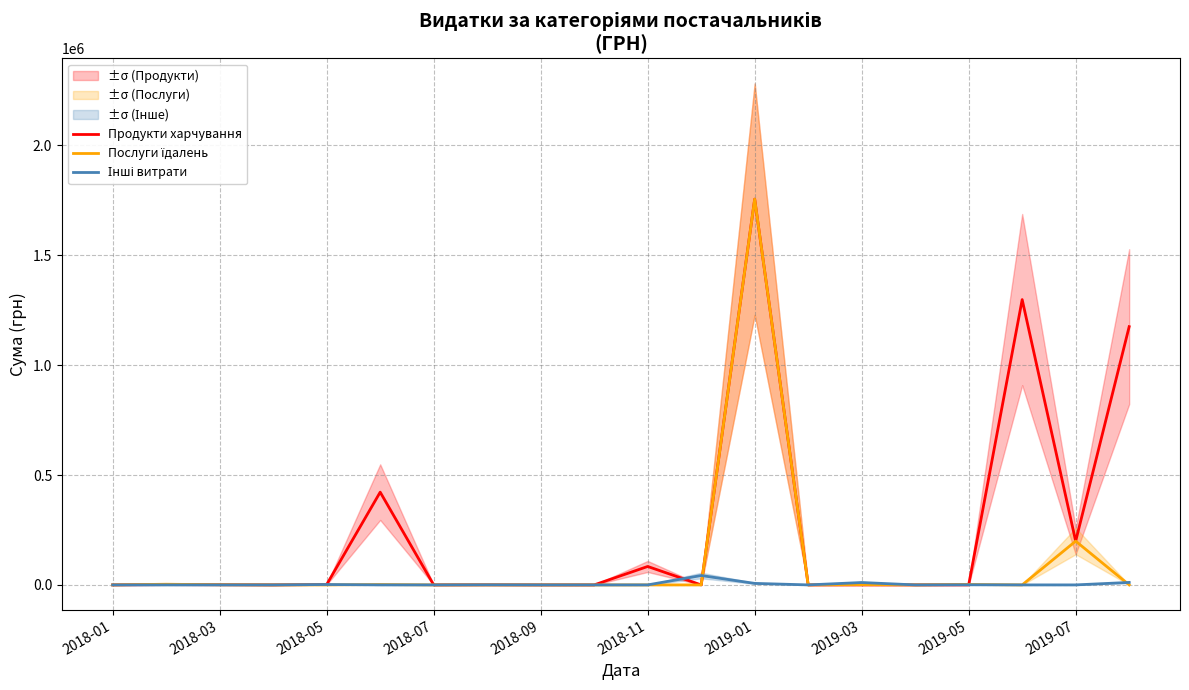

True or false: Інші витрати has a value of 42653.9 at 11.

True